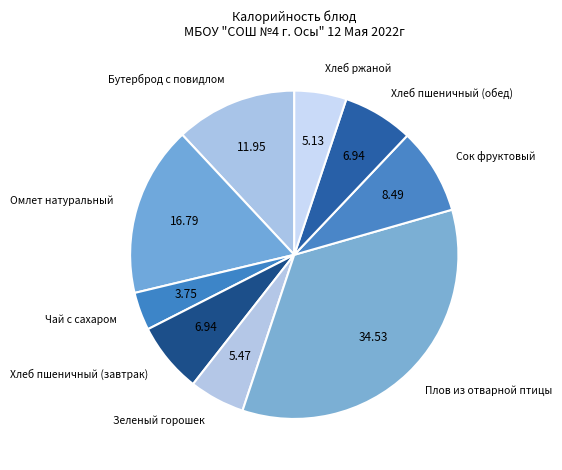

Which has a higher value, Омлет натуральный or Плов из отварной птицы?

Плов из отварной птицы